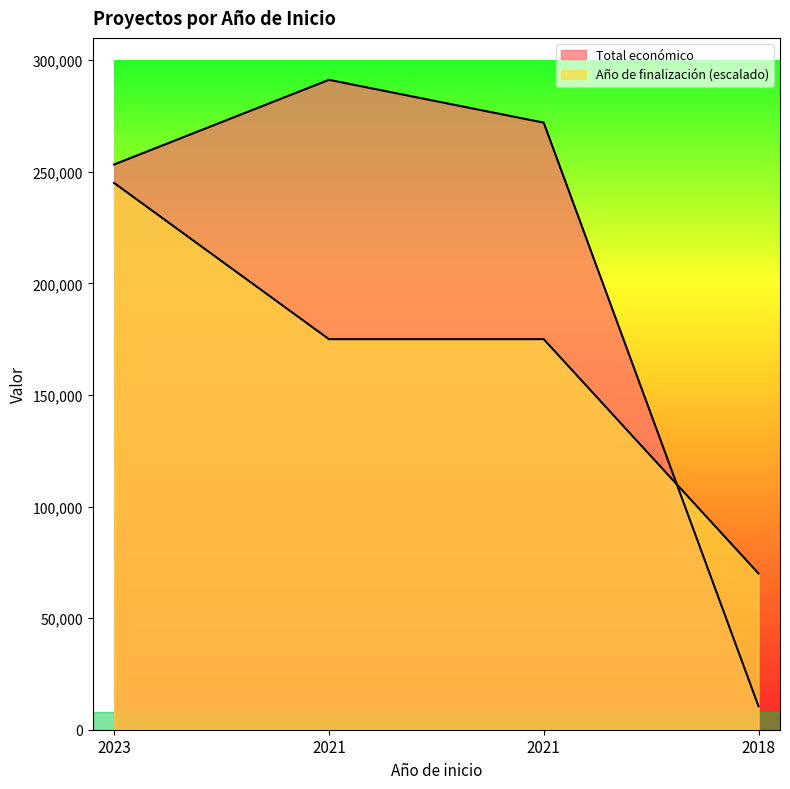

List the labels in order of Total económico value, largest first.

2021, 2021, 2023, 2018